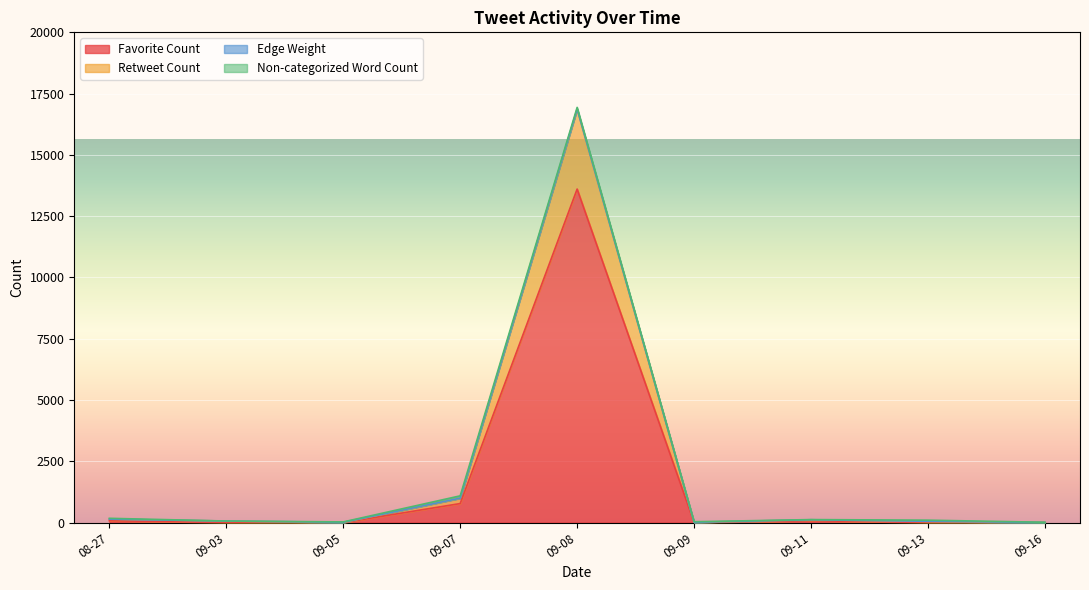

The value of Favorite Count at 09-08 is 13606. True or false?

True